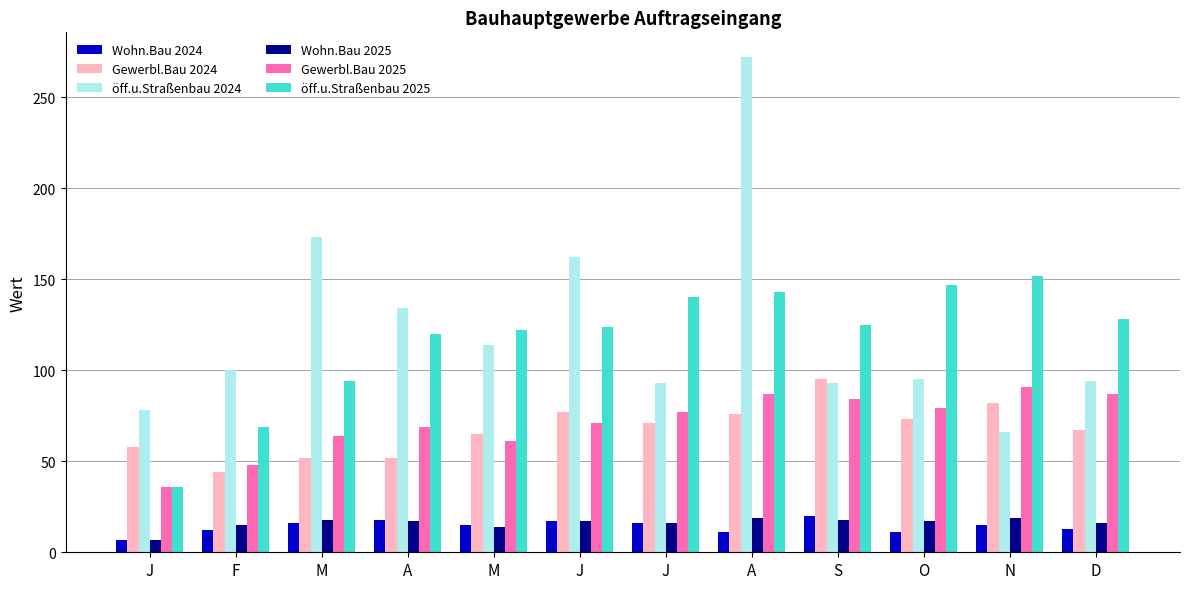

What is the sum of all Gewerbl.Bau 2024 values?

812